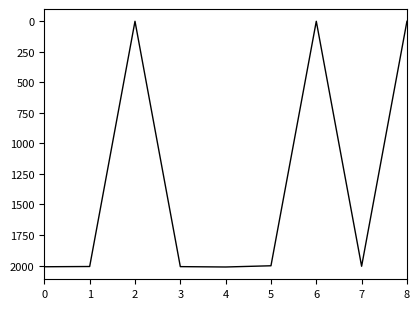

The value at 1 is 2008. True or false?

True